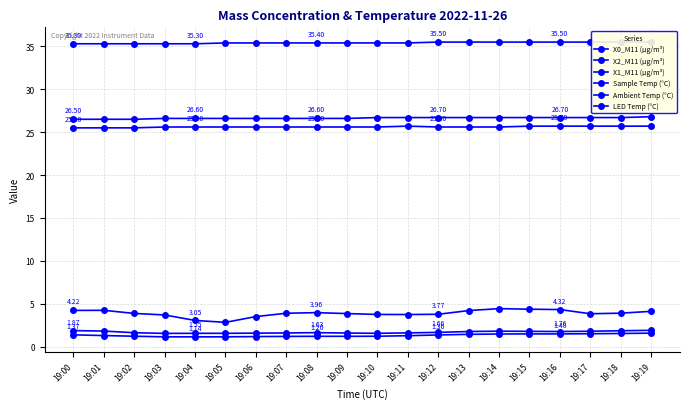

At which category is the sum across all series the highest?

19:19